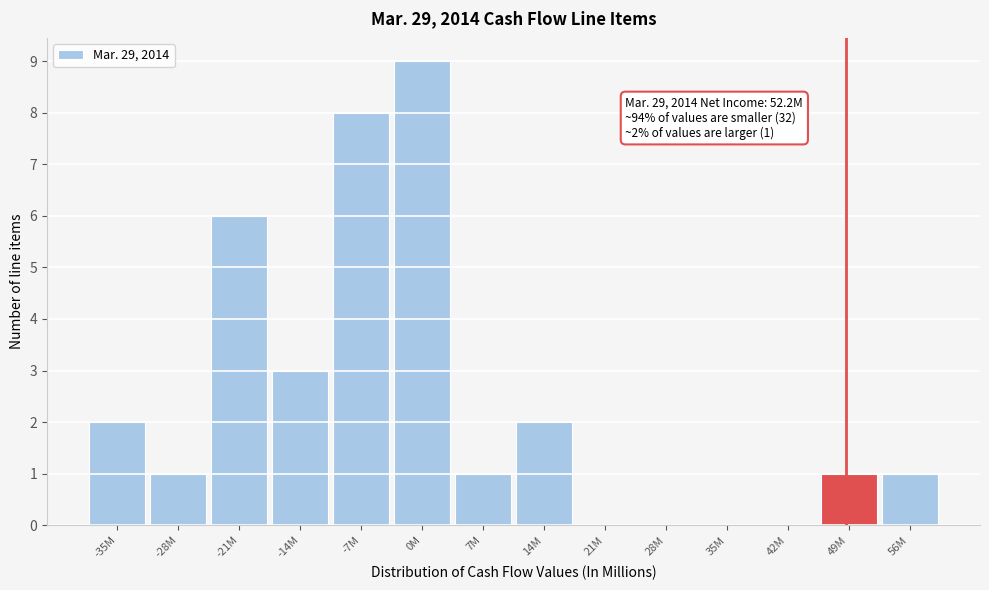

Reading right to left, extract all data points from this chart.

56M=1	49M=1	42M=0	35M=0	28M=0	21M=0	14M=2	7M=1	0M=9	-7M=8	-14M=3	-21M=6	-28M=1	-35M=2